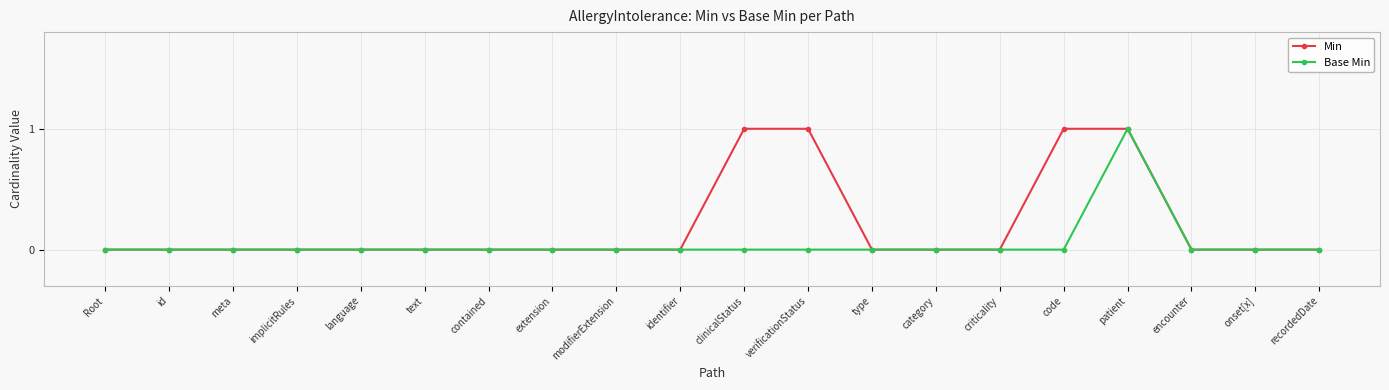

What position from the left is implicitRules?

4